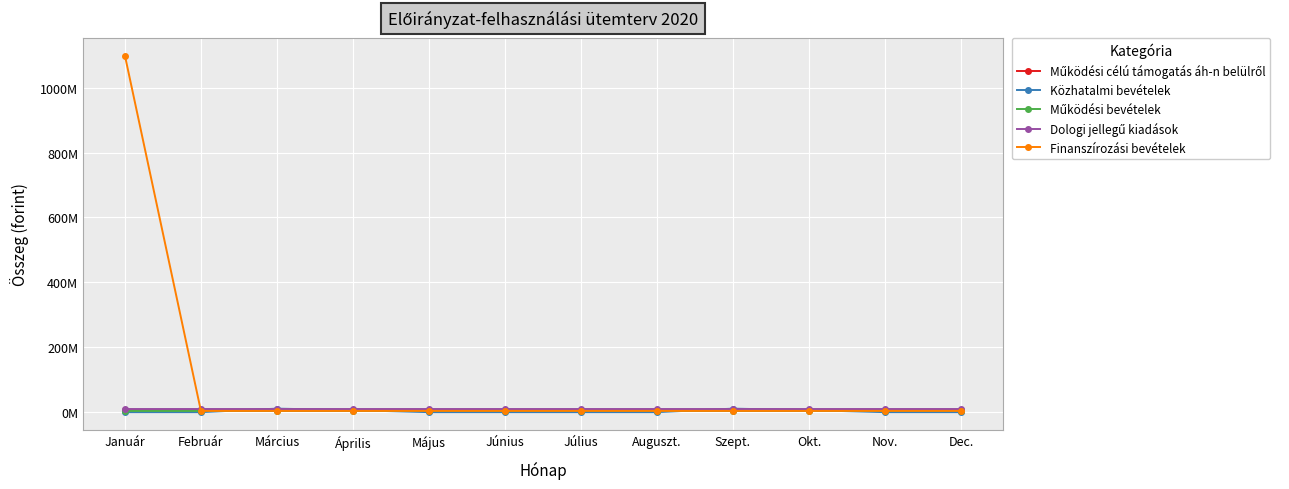

What is the smallest value displayed?

200000